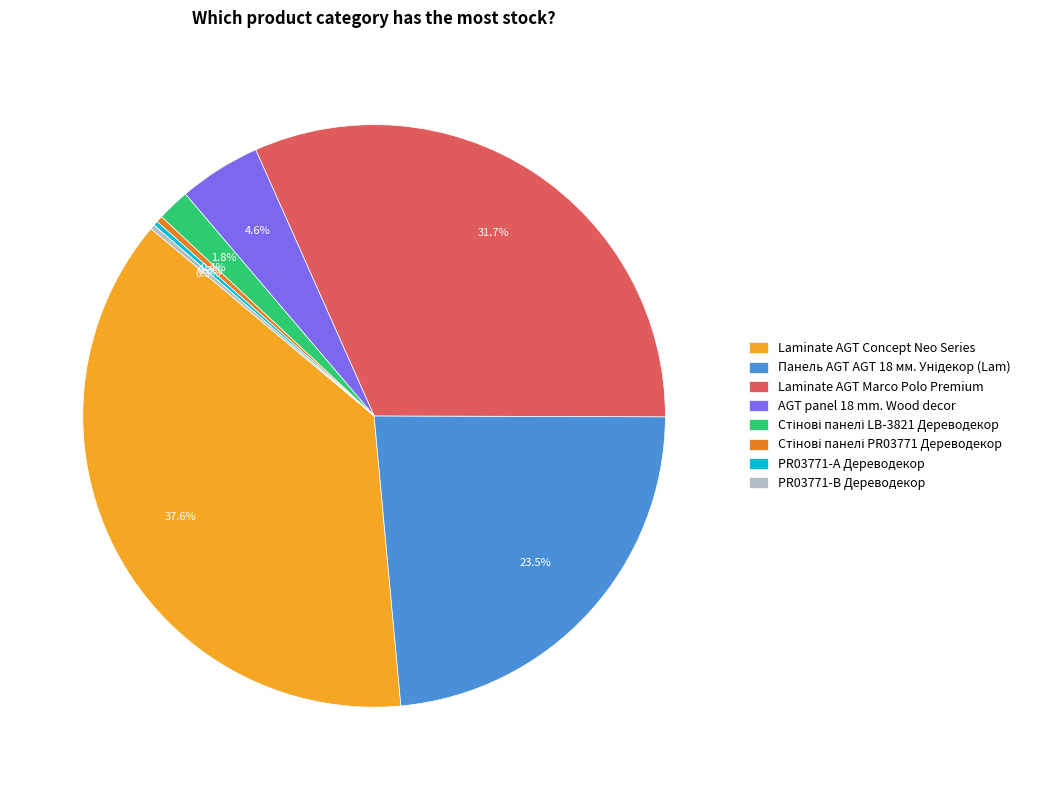

Does AGT panel 18 mm. Wood decor represent more than half of the total?

No